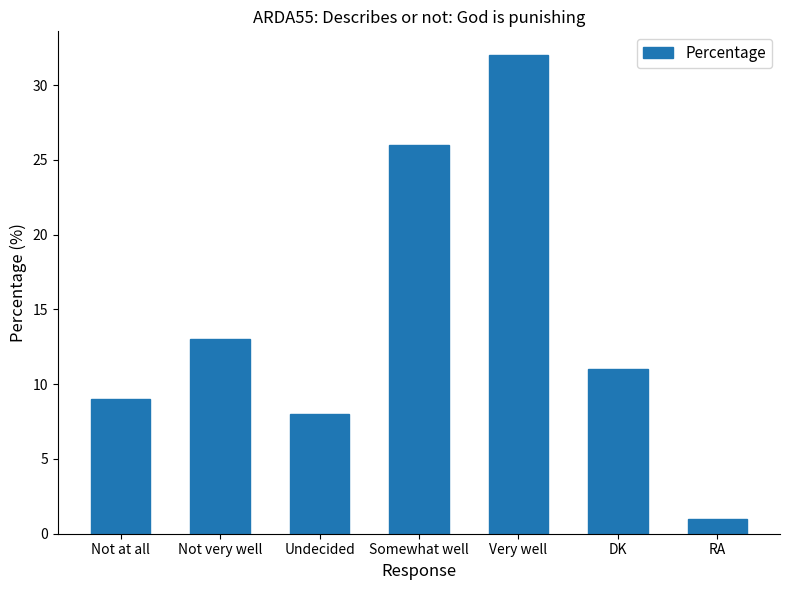

What is the difference between the maximum and minimum values?

31